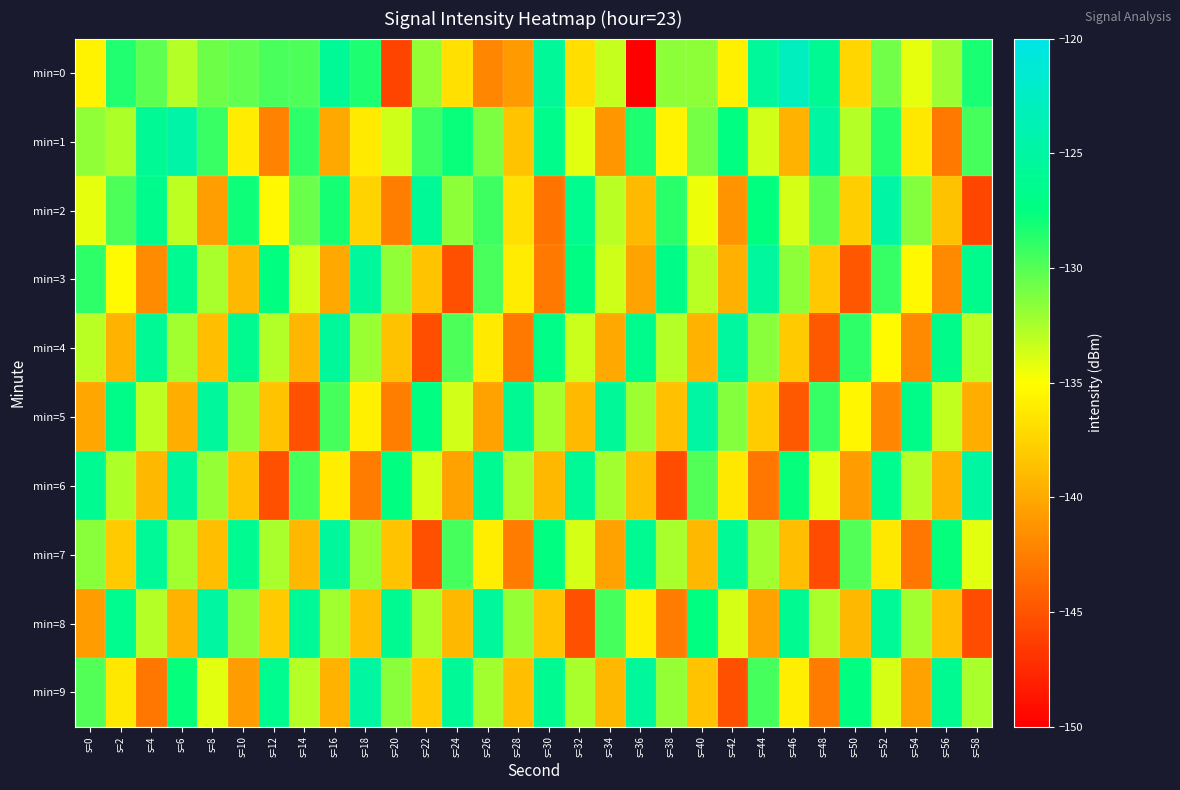

List the series in order of their peak value, highest first.

min=0, min=1, min=2, min=5, min=6, min=8, min=9, min=4, min=3, min=7